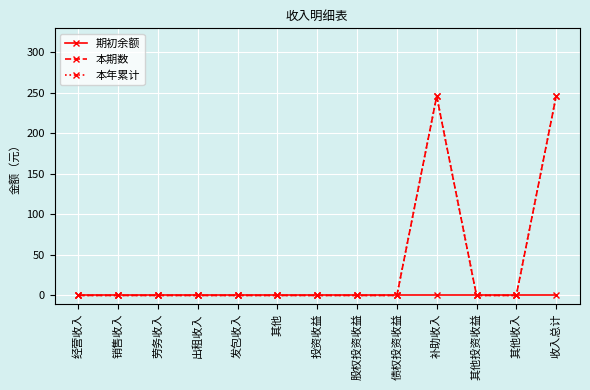

Does the chart have visible grid lines?

Yes